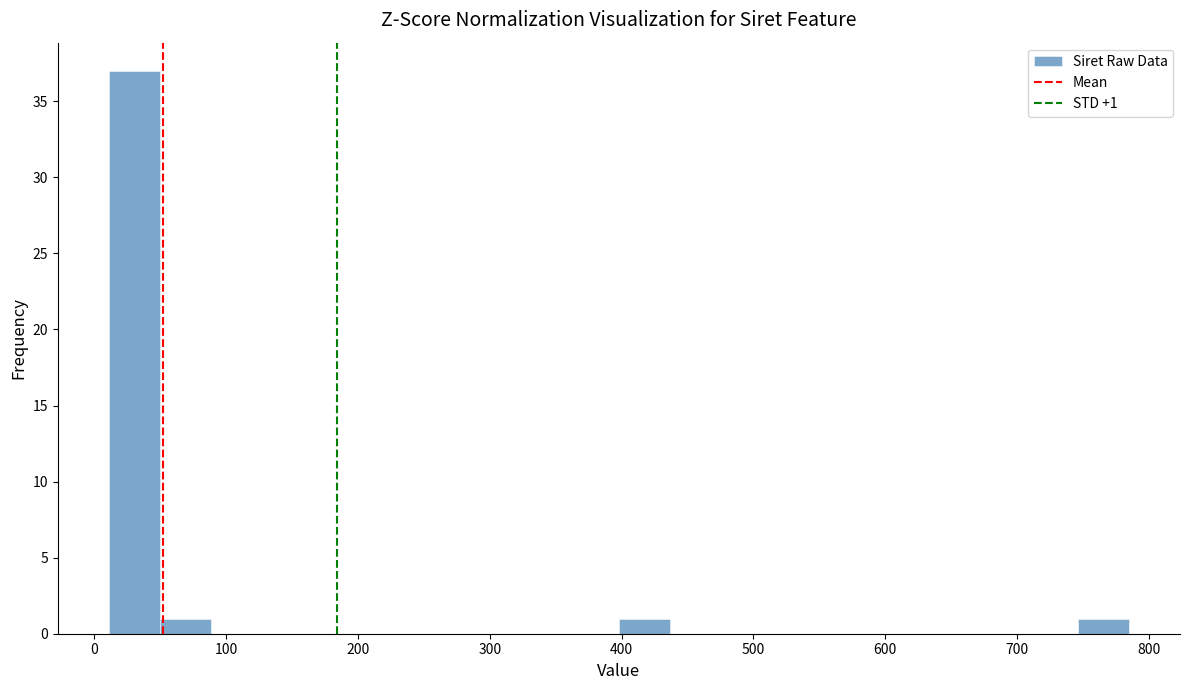

Read against the x-axis, roughly where is the centre of the tallest bar?

30